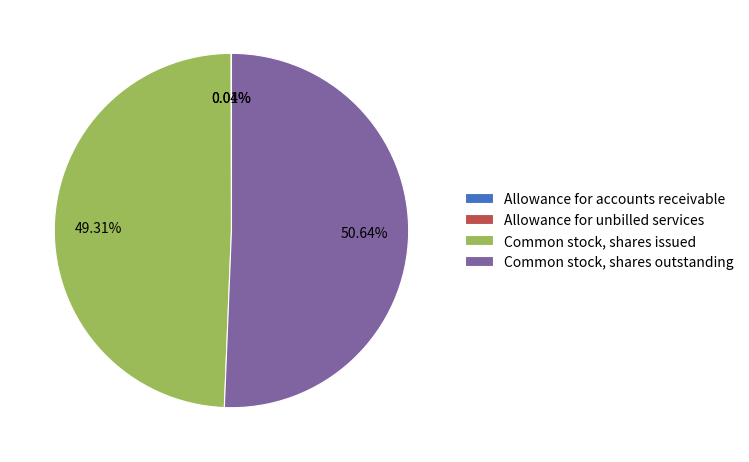

What is the largest slice in the pie chart?

Common stock, shares outstanding